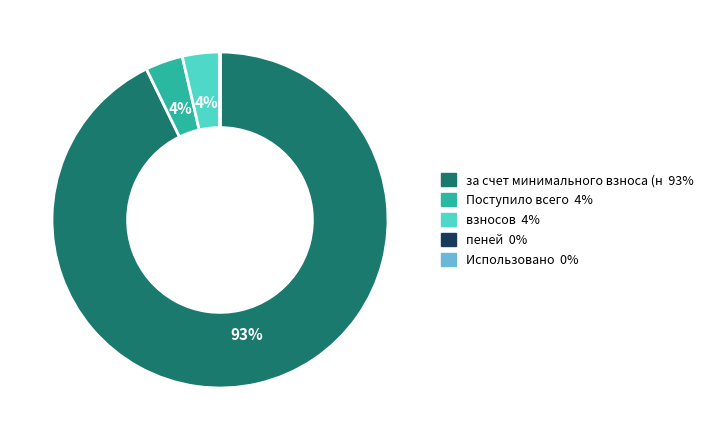

Does any single category account for the majority?

Yes